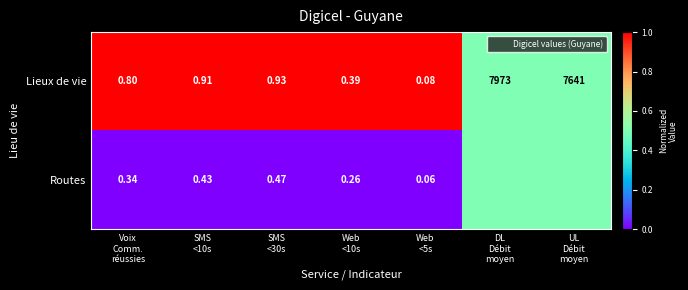

Which series has the widest spread of values?

Lieux de vie